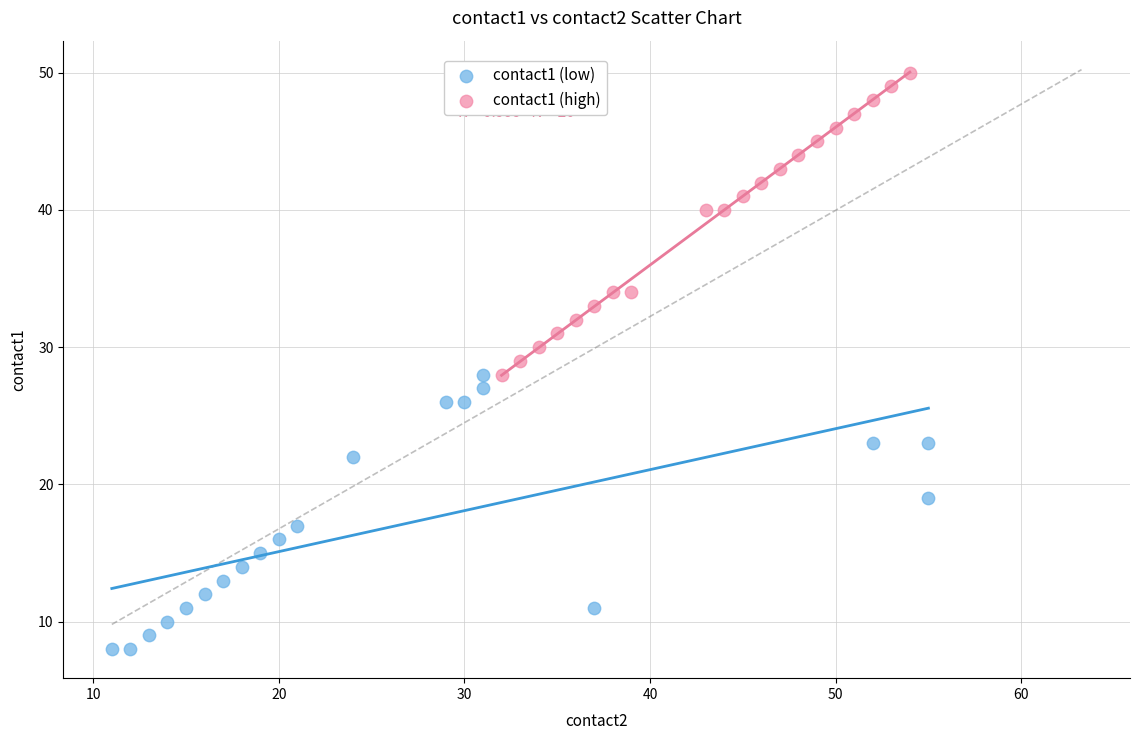

Which series contains the highest Y value?

contact1 (high)